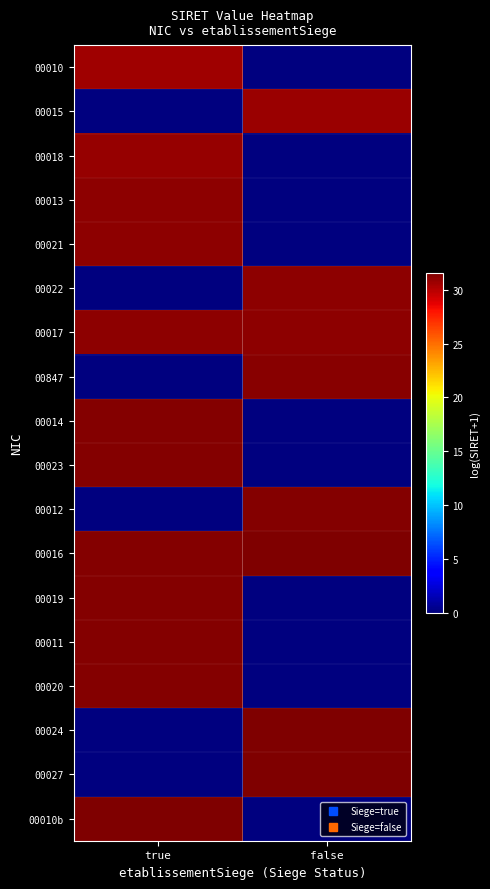

What is the greatest value displayed?

31.6